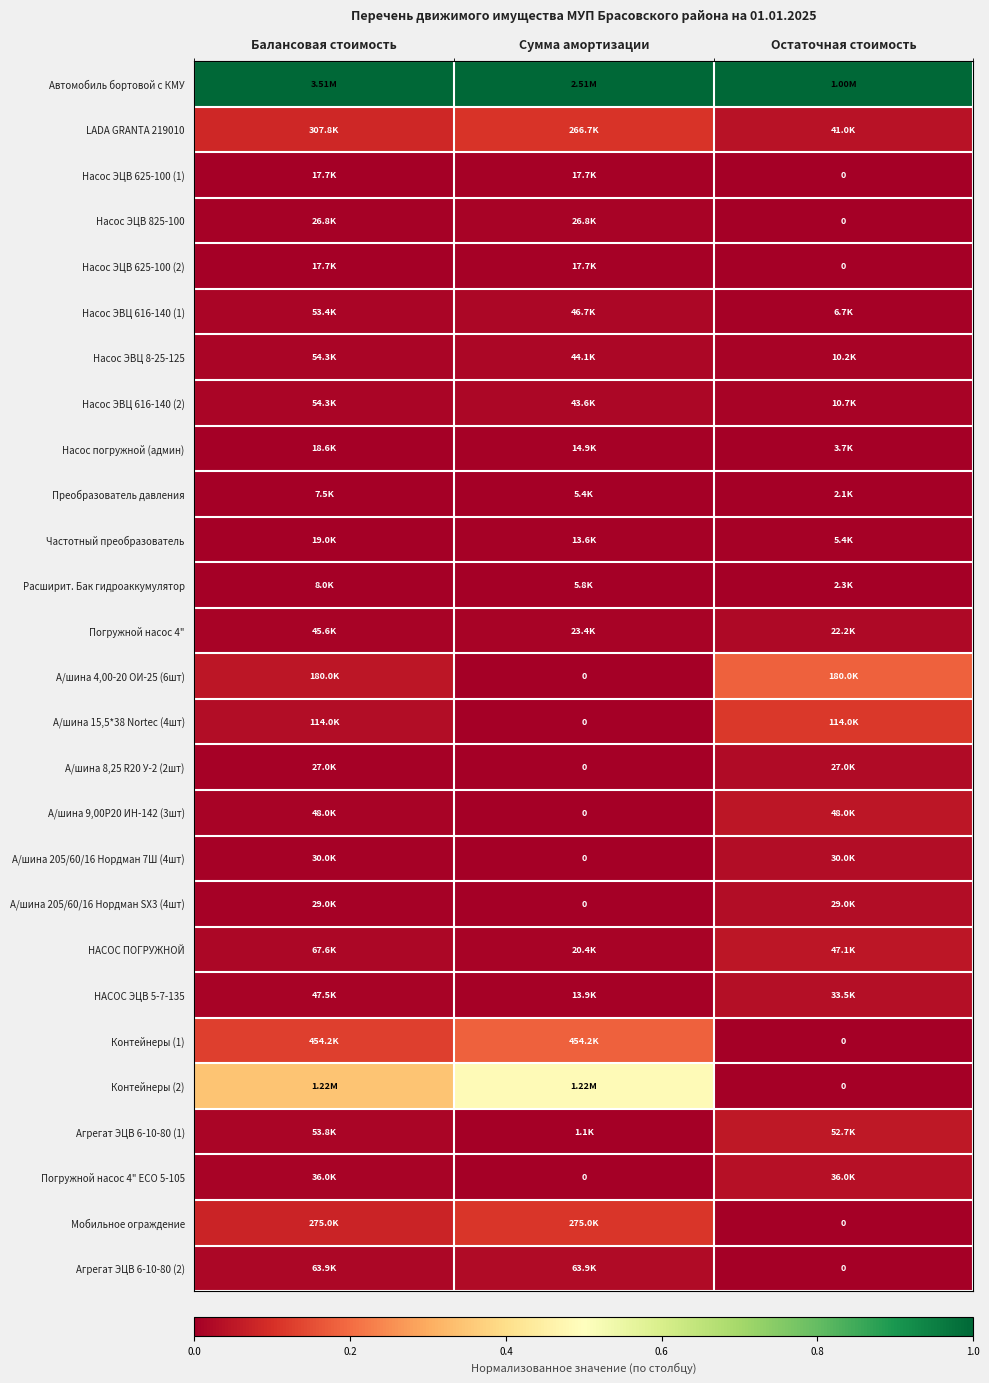

The Погружной насос 4" ЕСО 5-105 series shows 0.0 at Остаточная стоимость. True or false?

False